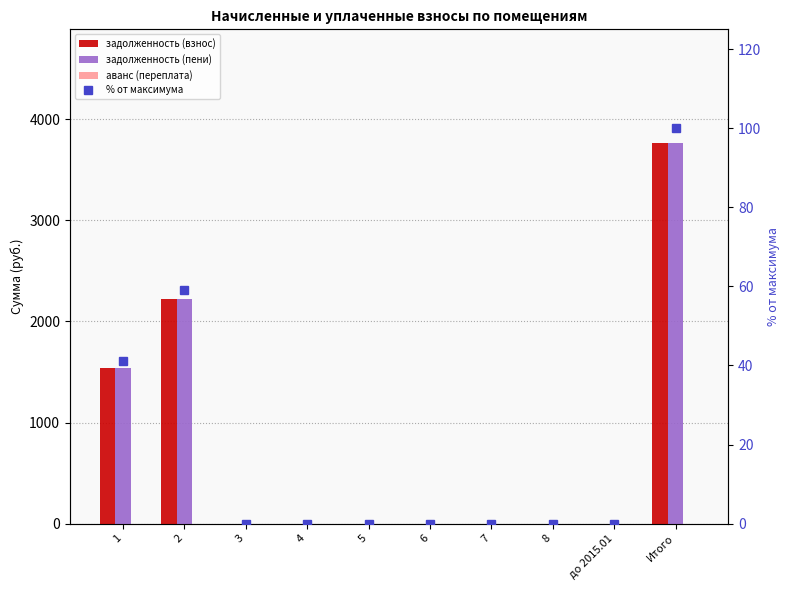

Are the bars grouped side by side (vs. stacked)?

Yes